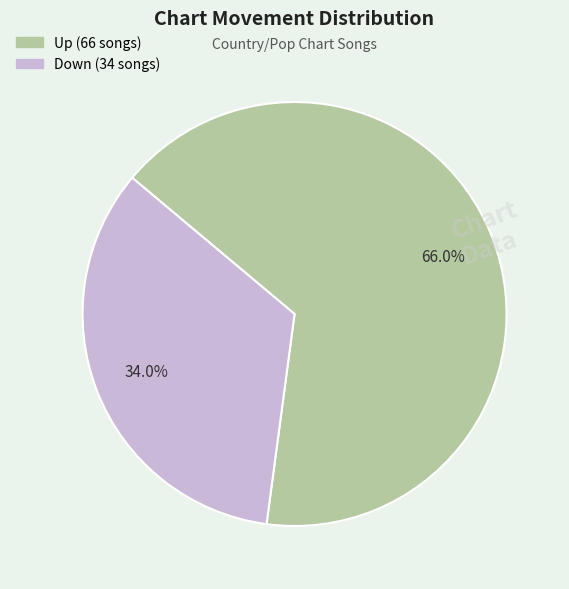

To the nearest percent, what is the average slice percentage?

50%